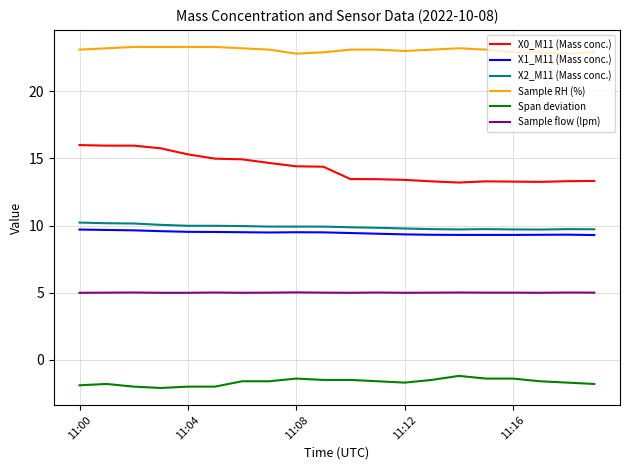

Which series has the largest range (max minus min)?

X0_M11 (Mass conc.)